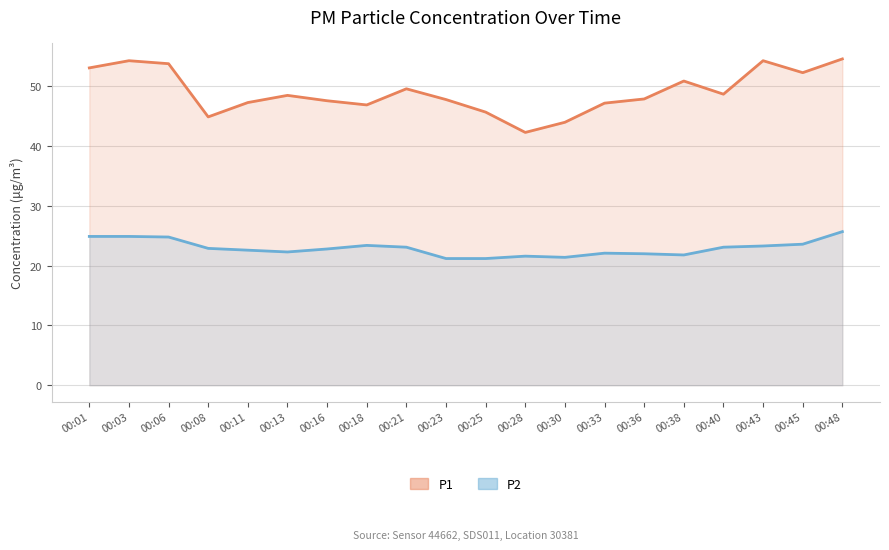

At which category does the chart reach its peak across all series?

00:48